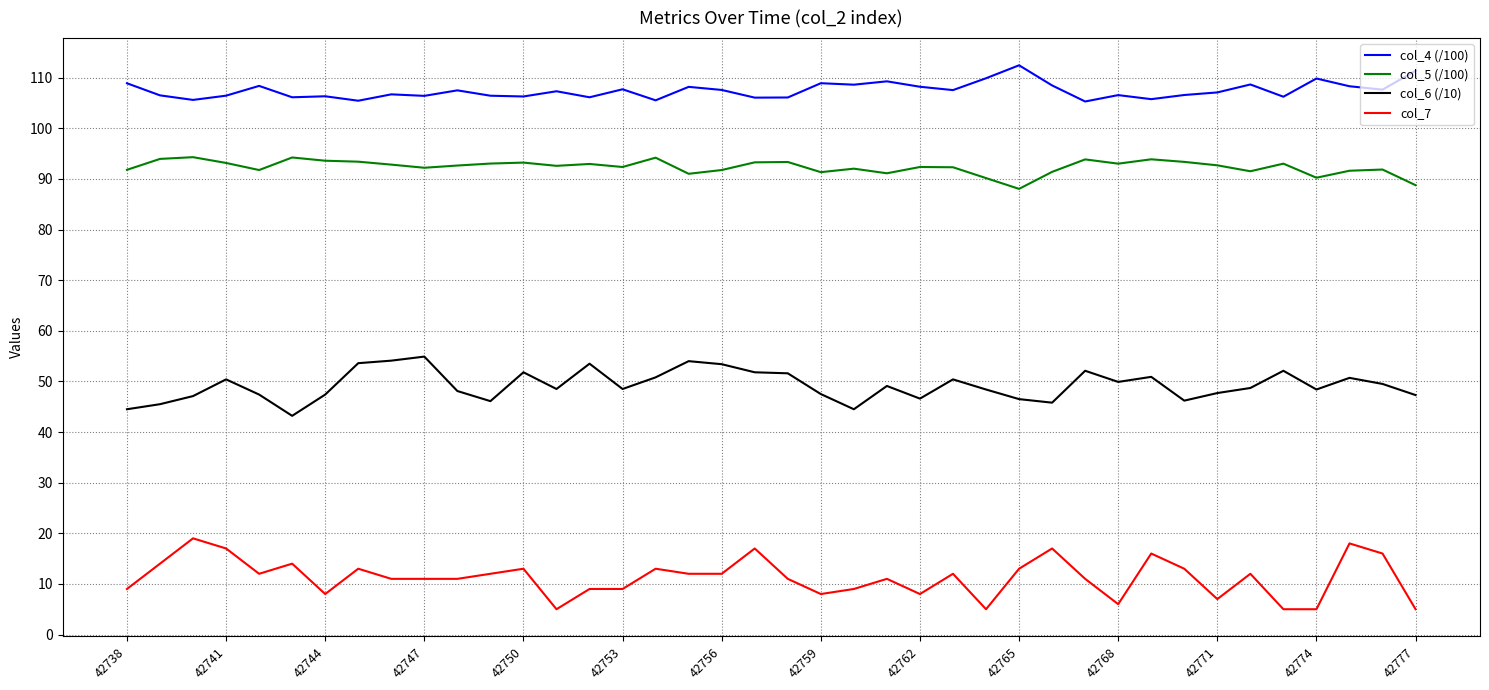

What is the difference between the maximum and minimum values in the col_6 (/10) series?

11.7